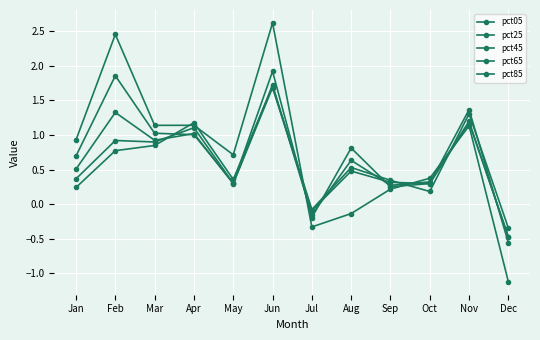

True or false: pct85 has a value of 0.5 at May.

False